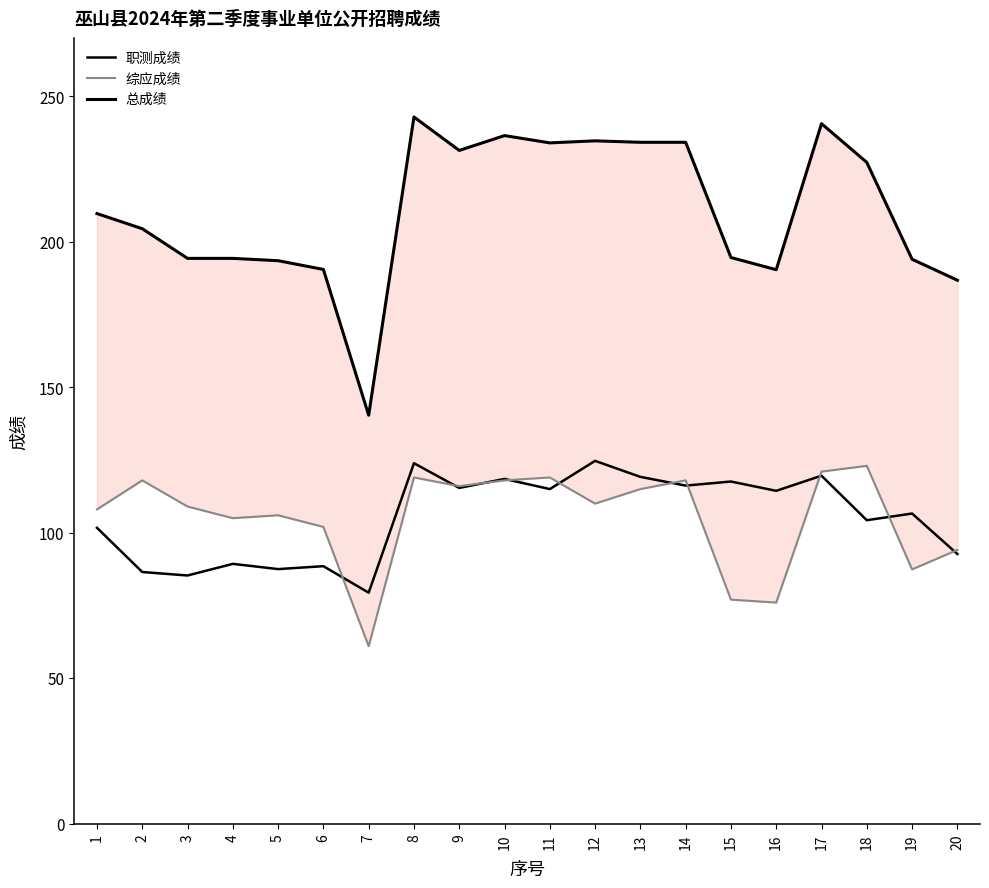

Rank the series at 12 from lowest to highest value.

综应成绩, 职测成绩, 总成绩